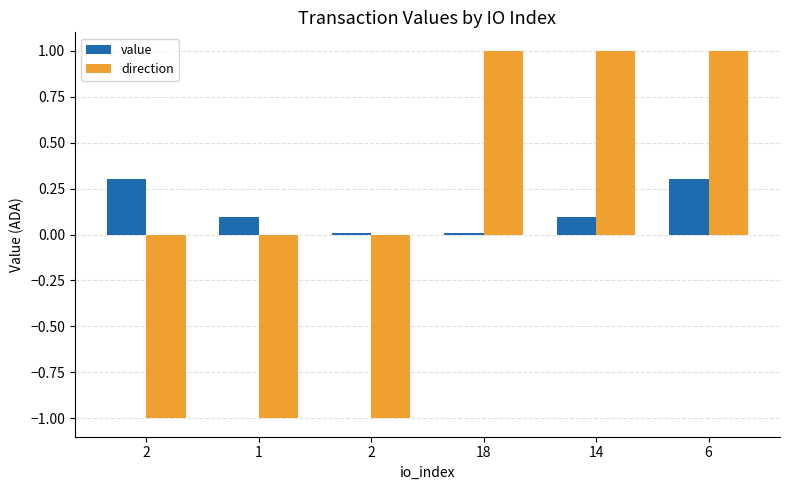

What are all the series names shown in the legend?

value, direction